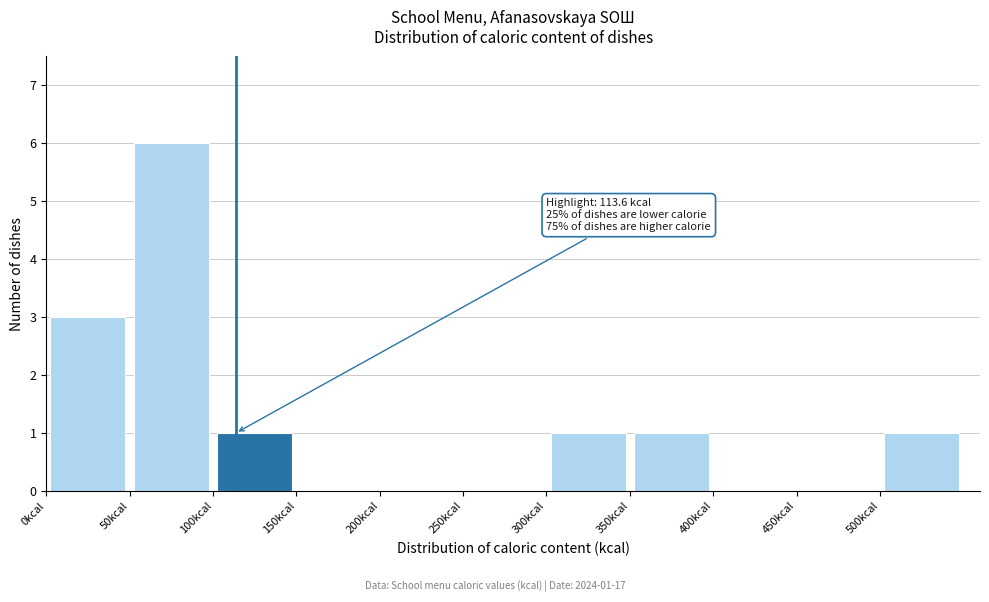

Over which range of the x-axis is the bar tallest?

50 to 100